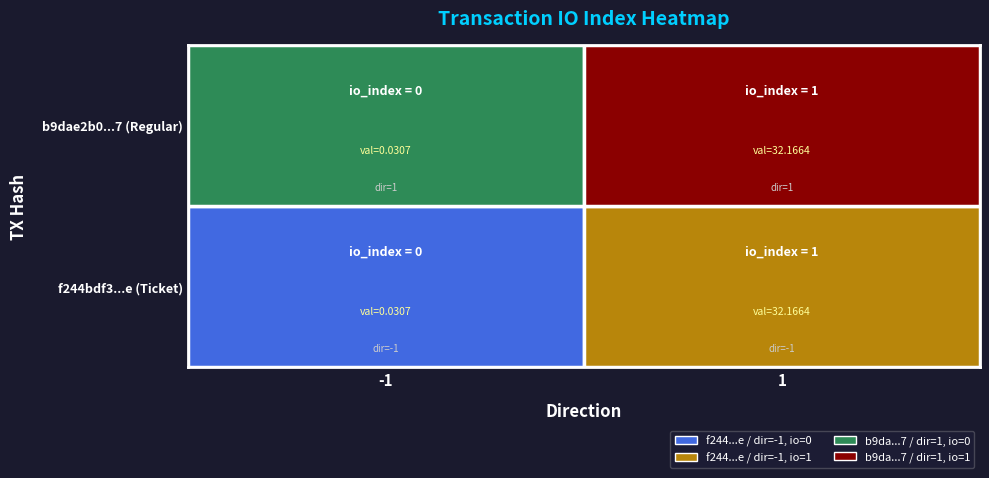

Which series has the largest total across all categories?

b9dae2b07b08fcdbcfde461784cd5cd92625d97